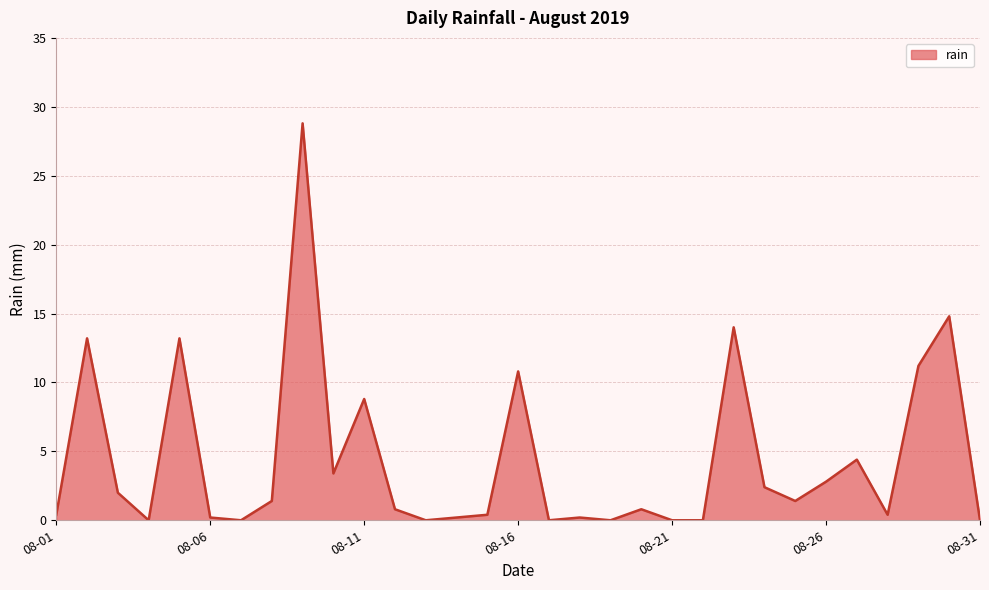

What is the maximum value shown in the chart?

28.8